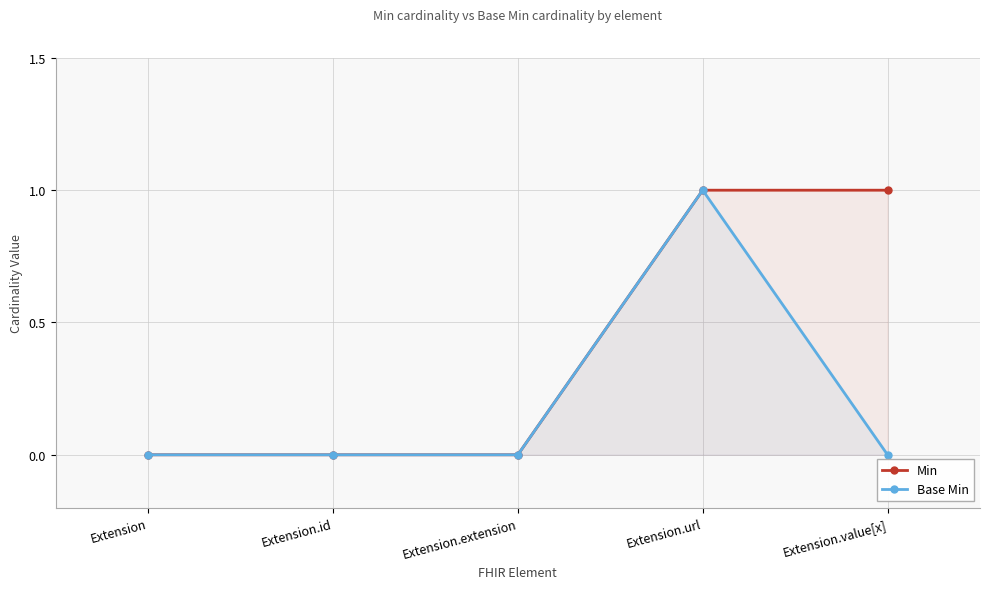

At which category is the sum across all series the highest?

Extension.url